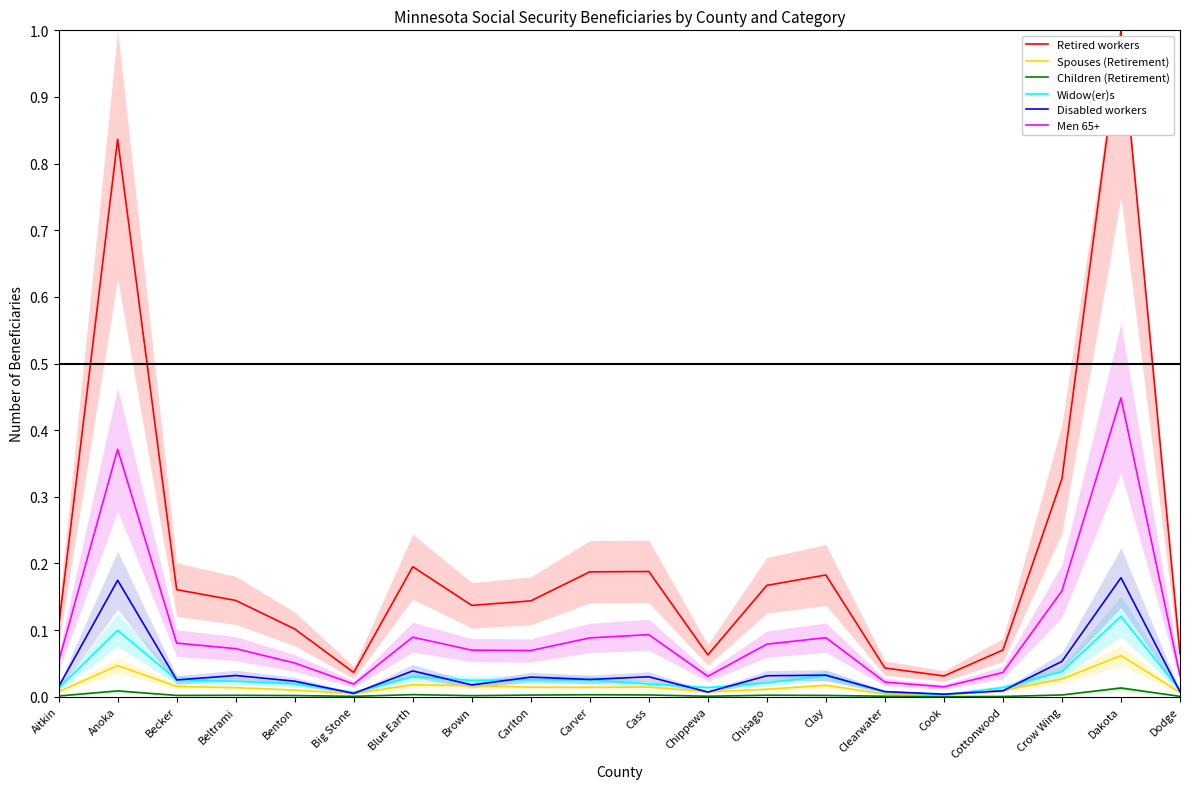

What is the sum of all Men 65+ values?

2.0